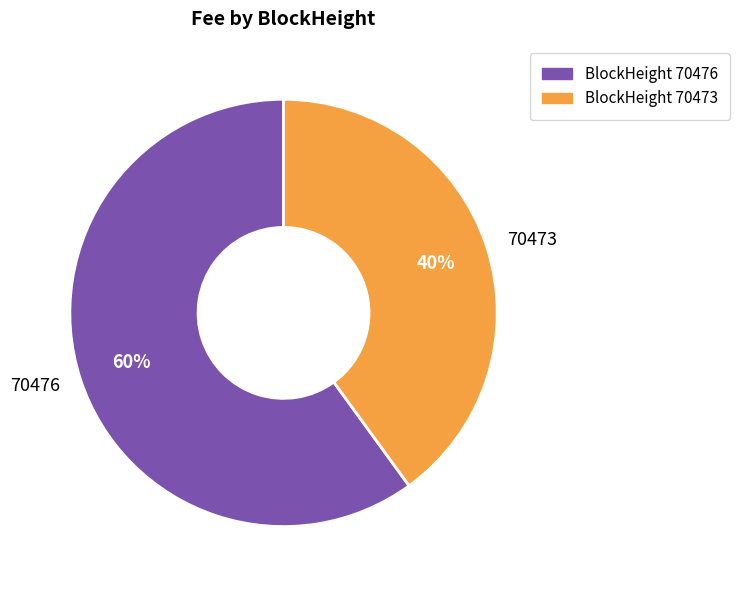

How many segments does this pie chart have?

2